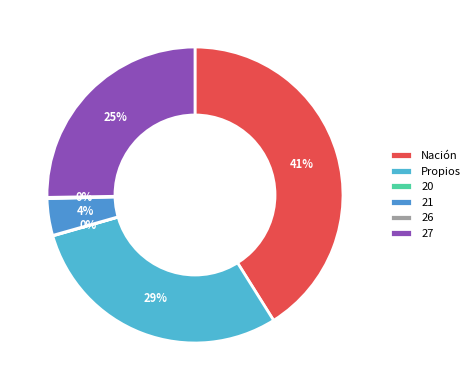

What percentage is the 27 slice, to the nearest percent?

25%